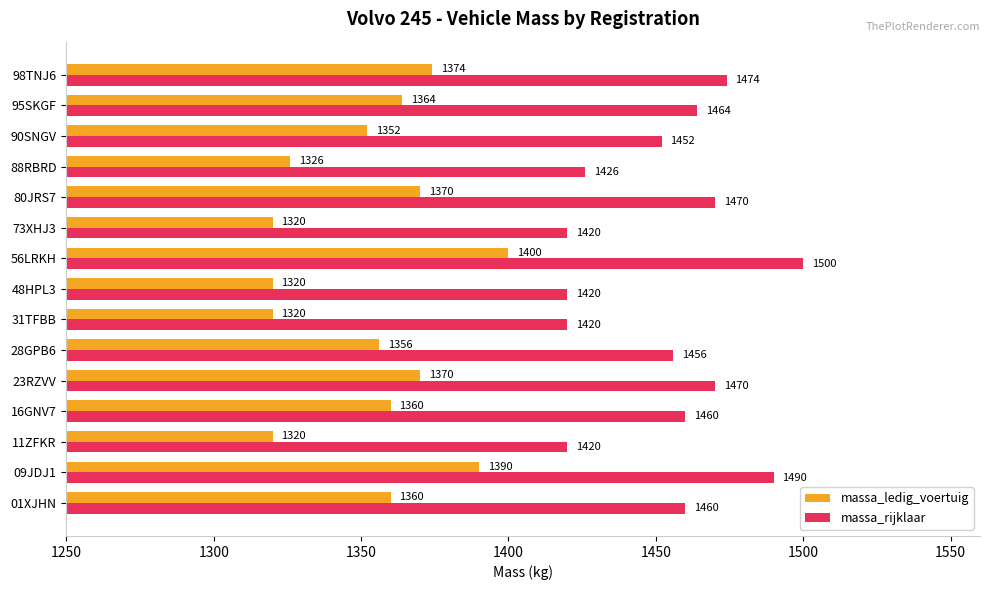

At 90SNGV, list the series in order from largest to smallest.

massa_rijklaar, massa_ledig_voertuig